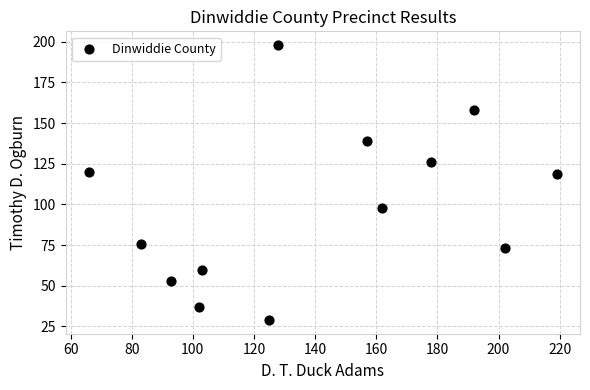

What is the range of X values (max minus min)?

153